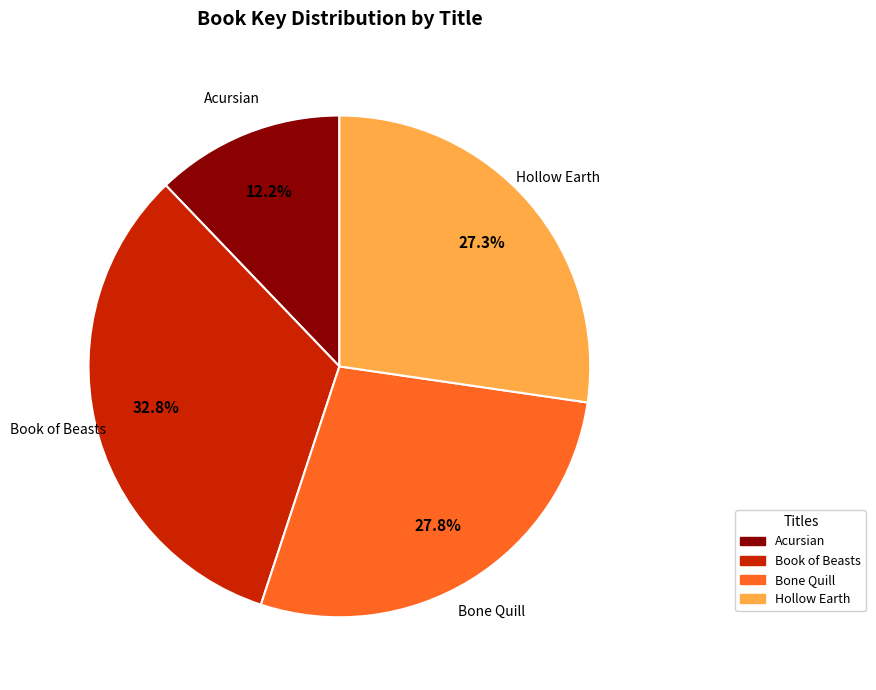

How many segments does this pie chart have?

4